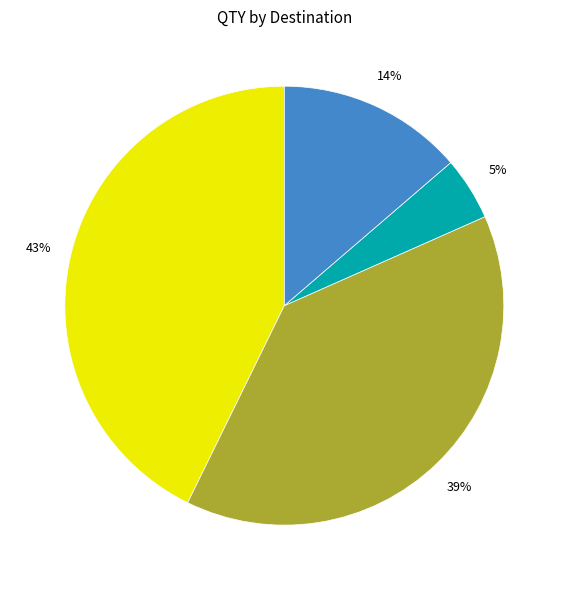

Is there any slice that represents more than half of the pie?

No